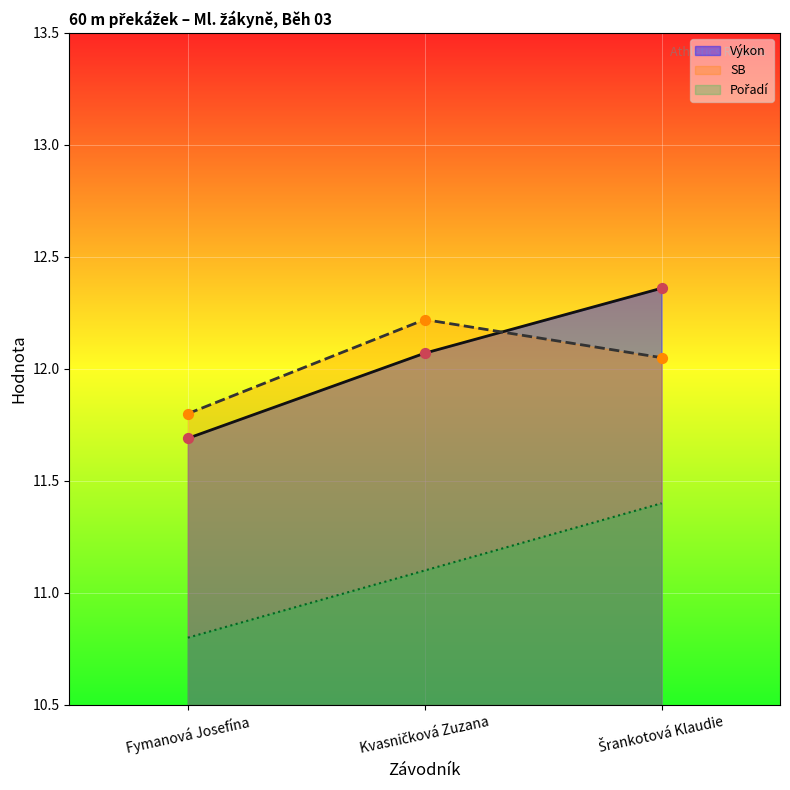

What are all the series names shown in the legend?

Pořadí, Výkon, SB